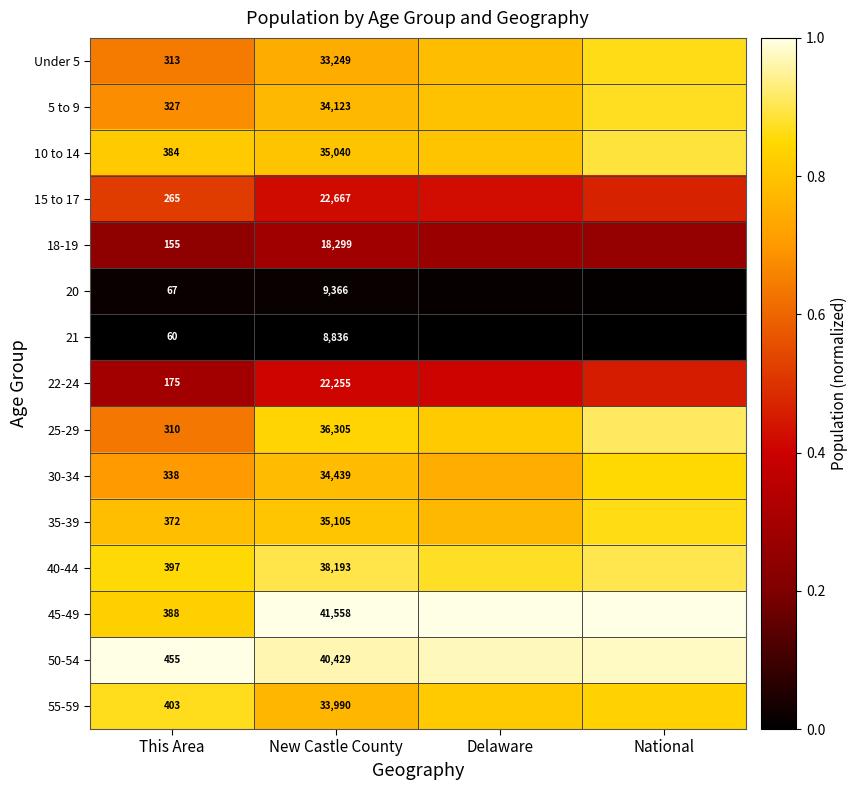

At which label does 22-24 reach its minimum?

This Area